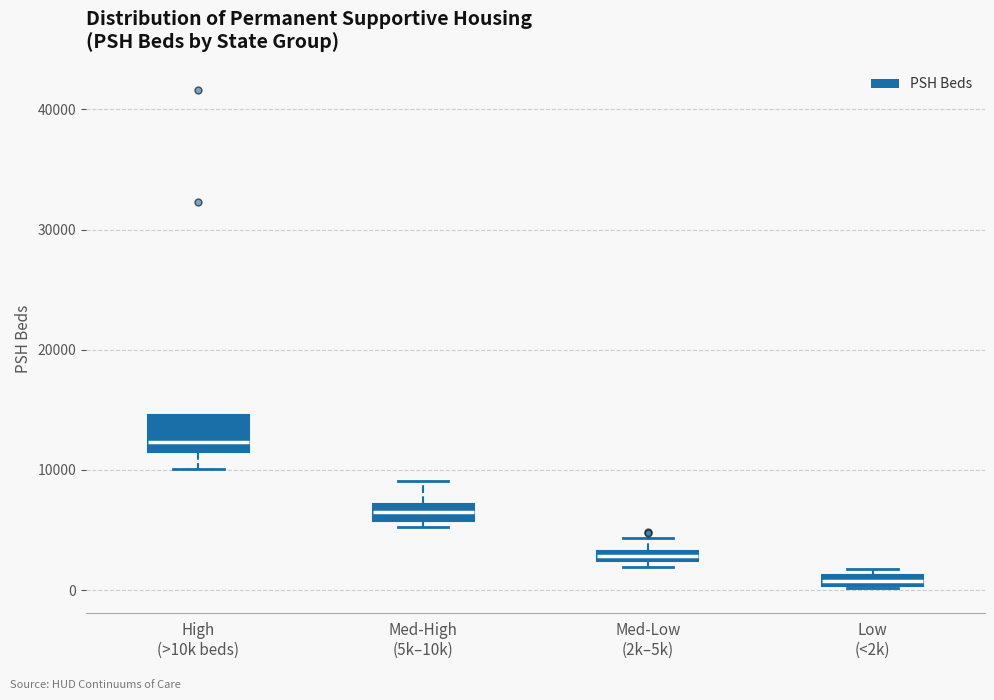

Which box's median line is the lowest?

Low (<2k)